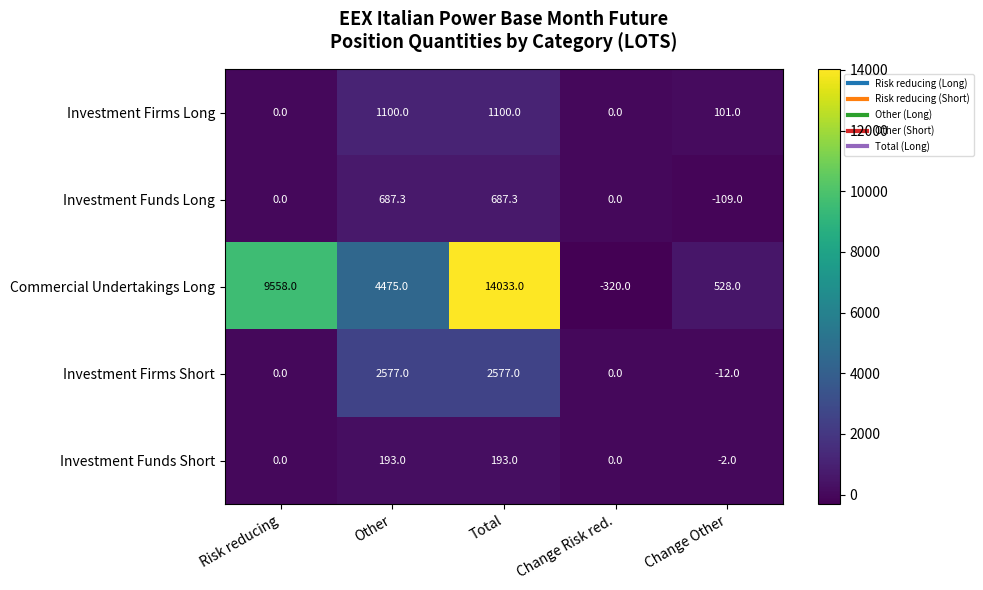

Reading left to right, extract all data points from this chart.

Investment Firms Long: 0.0	1100.0	1100.0	0.0	101.0
Investment Funds Long: 0.0	687.3	687.3	0.0	-109.0
Commercial Undertakings Long: 9558.0	4475.0	14033.0	-320.0	528.0
Investment Firms Short: 0.0	2577.0	2577.0	0.0	-12.0
Investment Funds Short: 0.0	193.0	193.0	0.0	-2.0